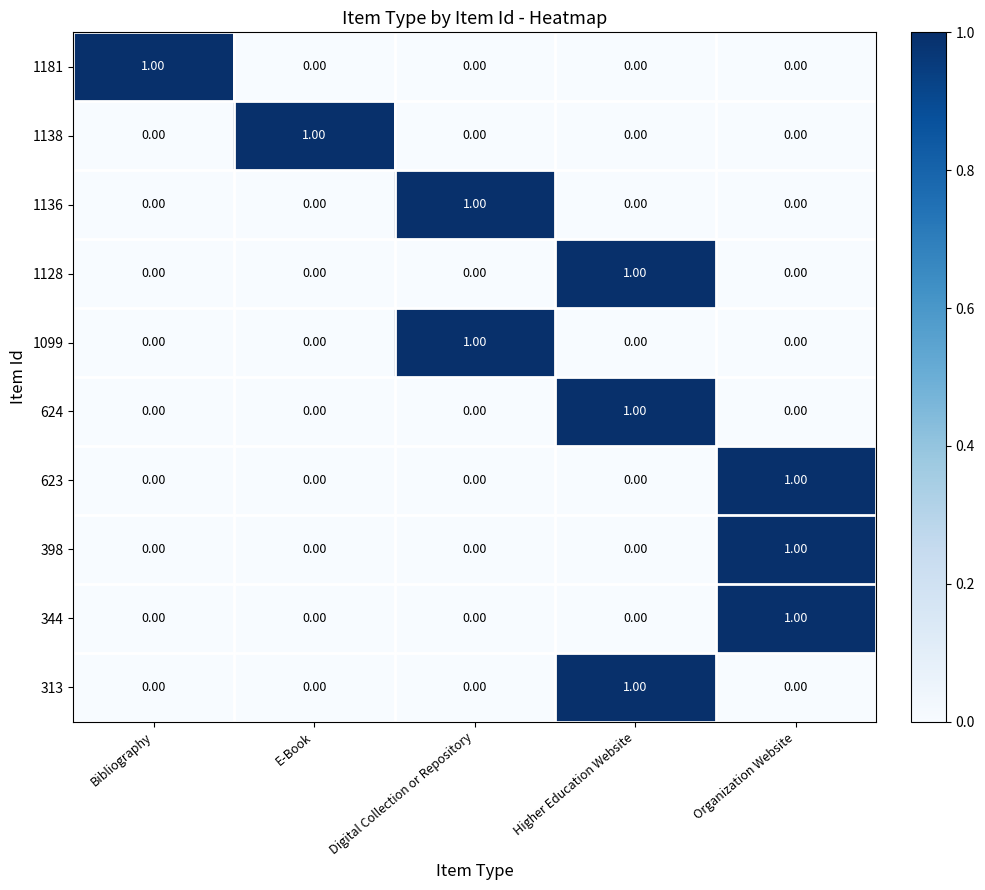

At how many categories does at least one series exceed 0?

5